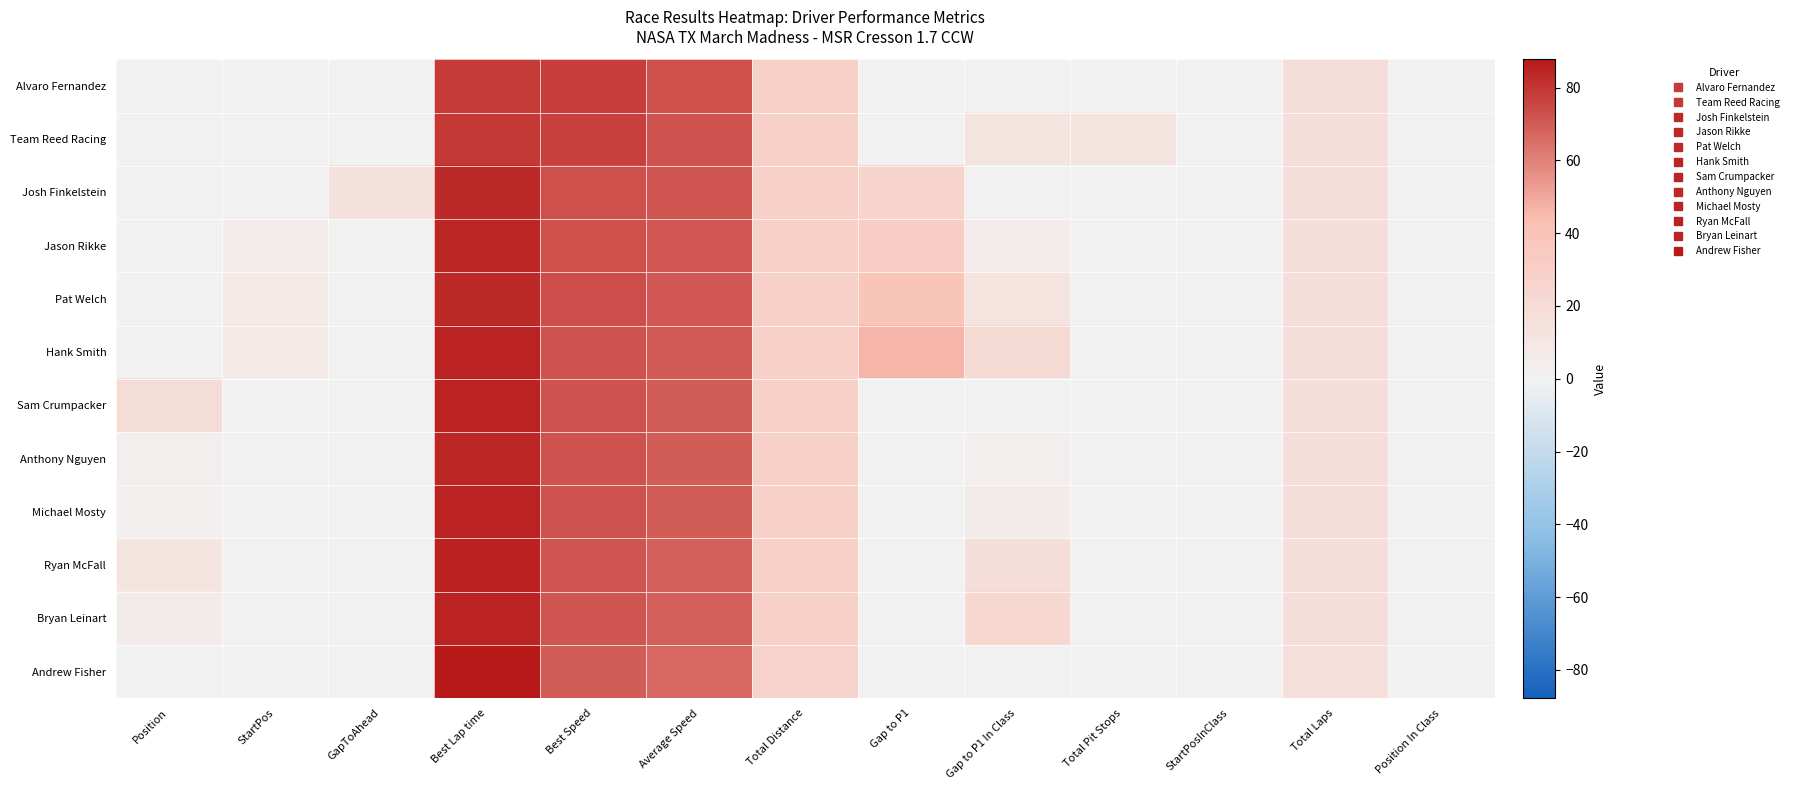

Count the number of data series in this chart.

12